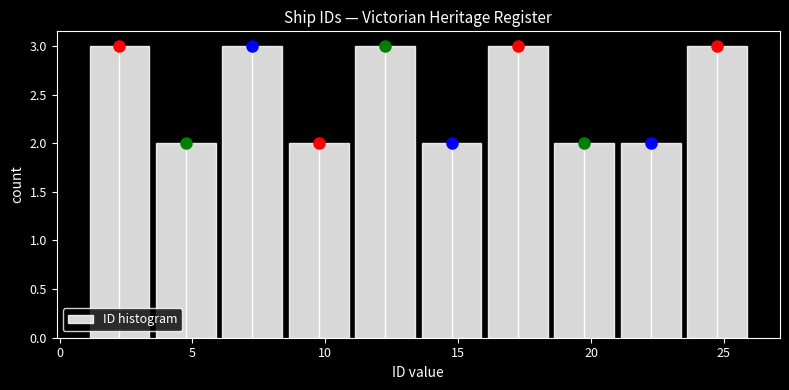

Reading left to right, list every bar in this chart as the range it spans on the x-axis followed by its height. The values are not printed on the chart, so give them approximately, as read against the axis.

1.0 to 3.5: 3
3.5 to 6.0: 2
6.0 to 8.5: 3
8.5 to 11.0: 2
11.0 to 13.5: 3
13.5 to 16.0: 2
16.0 to 18.5: 3
18.5 to 21.0: 2
21.0 to 23.5: 2
23.5 to 26.0: 3